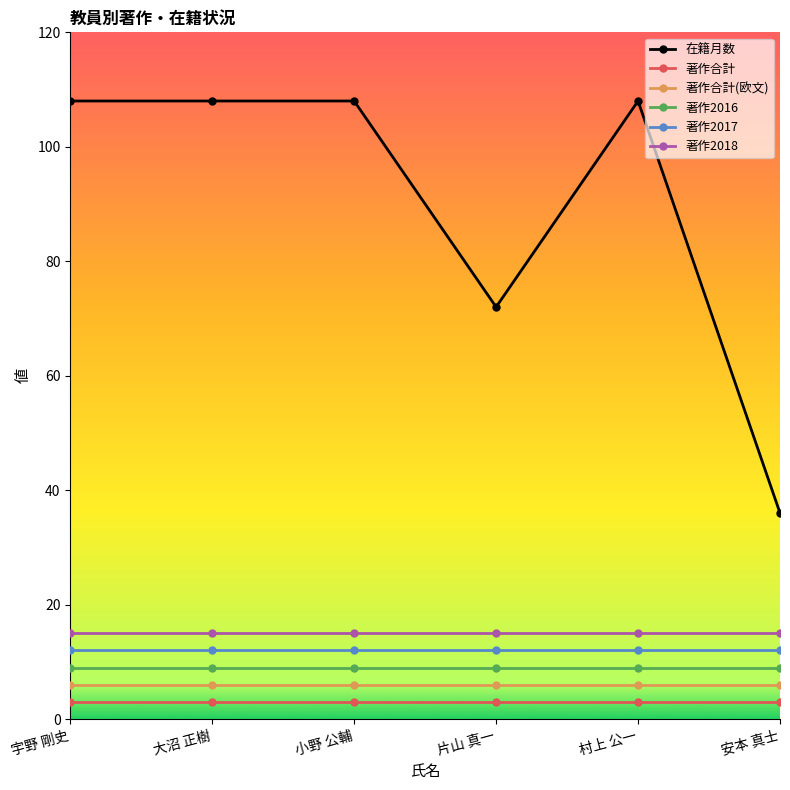

Rank the series by their maximum value, from highest to lowest.

在籍月数, 著作2018, 著作2017, 著作2016, 著作合計(欧文), 著作合計